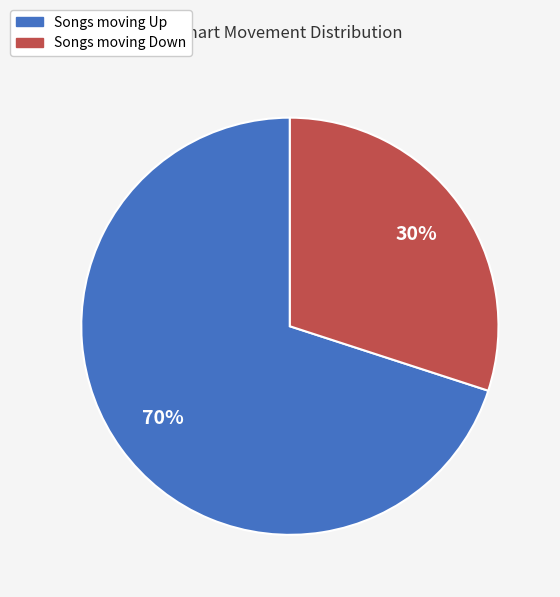

To the nearest percent, what is the difference between the largest and smallest slice percentages?

40%